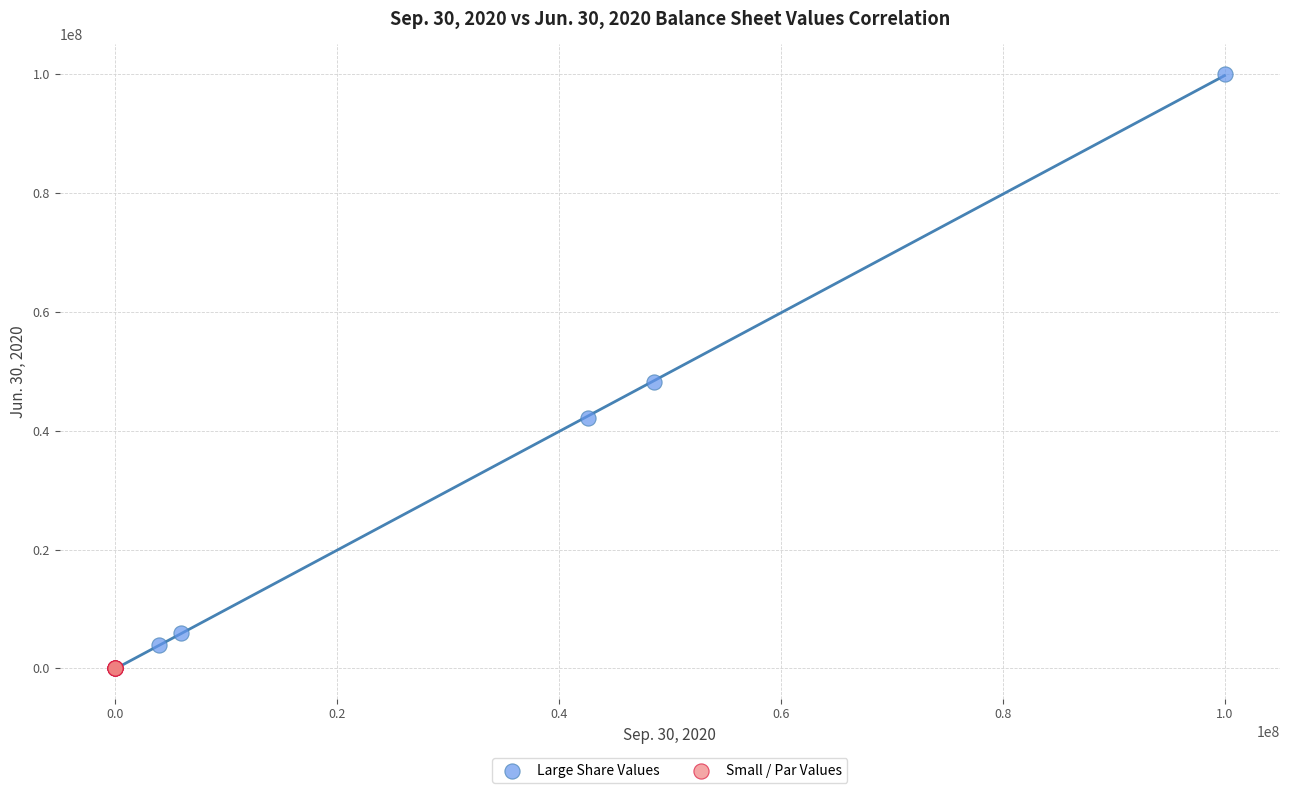

Which series contains the highest Y value?

Large Share Values